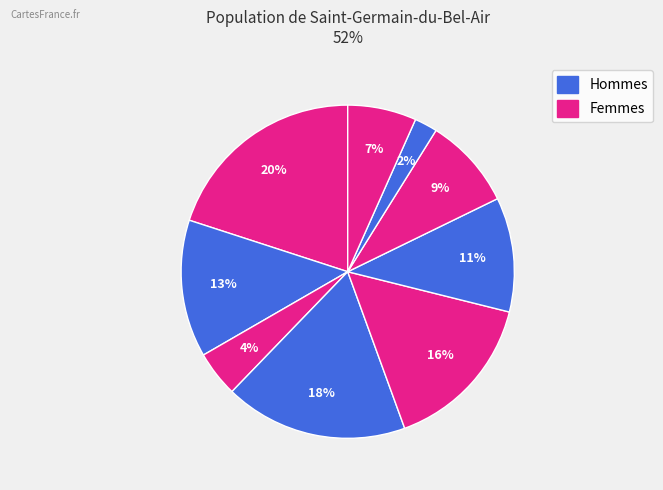

How many segments does this pie chart have?

9